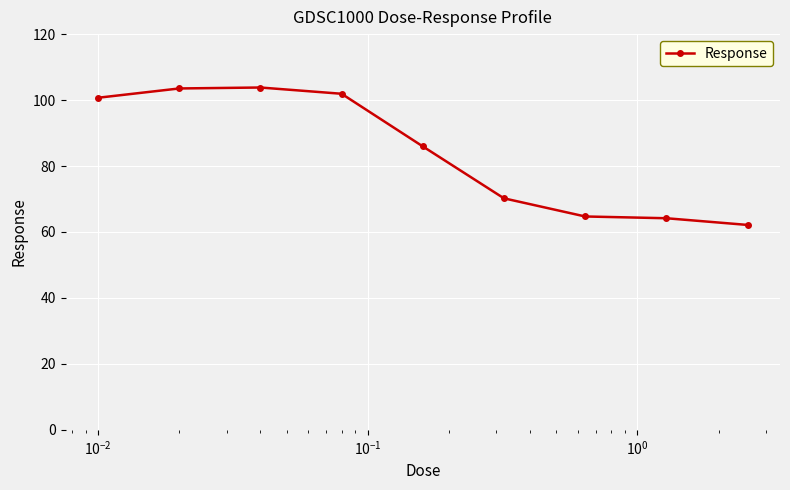

What is the minimum value shown in the chart?

62.1